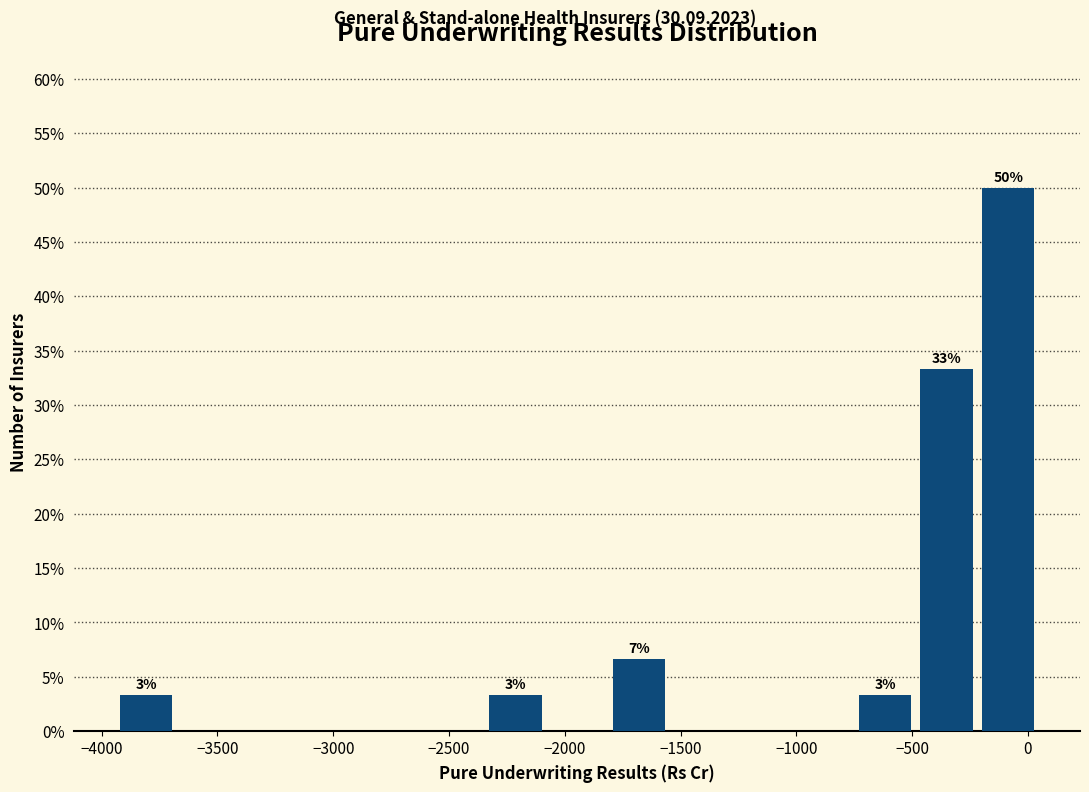

Over which range of the x-axis is the bar tallest?

-200 to 50